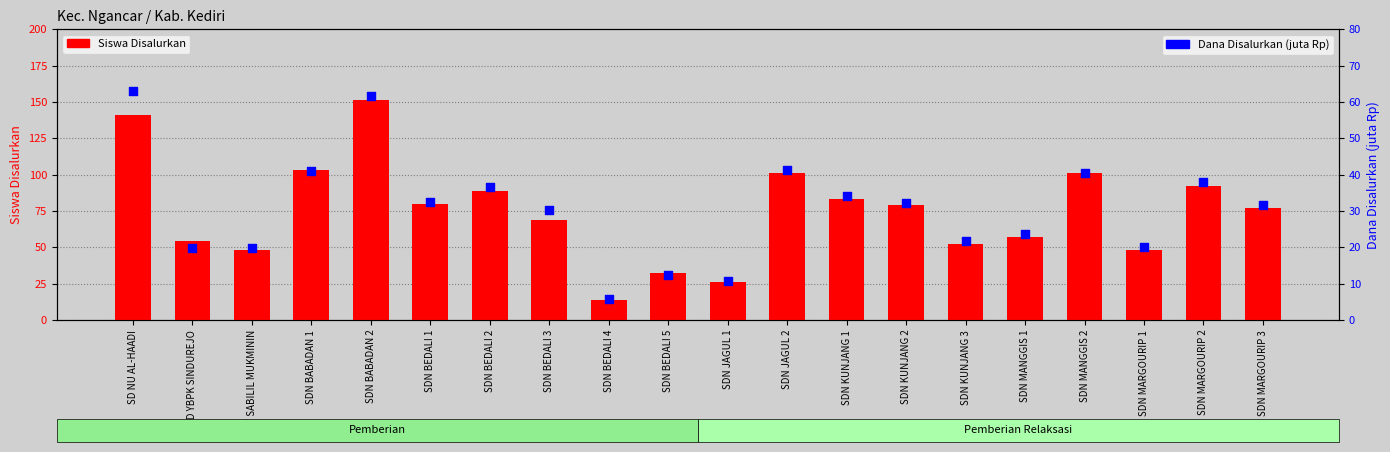

What are all the series names shown in the legend?

Siswa Disalurkan, Dana Disalurkan (juta Rp)